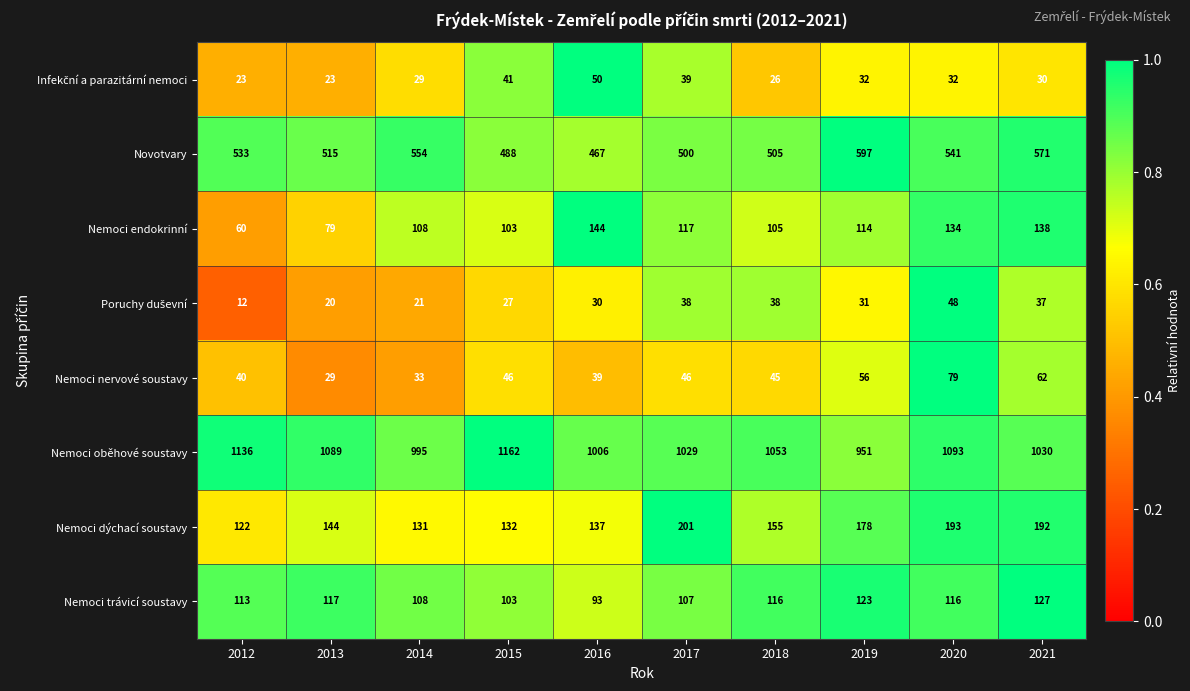

The Nemoci endokrinní series shows 60 at 2012. True or false?

True